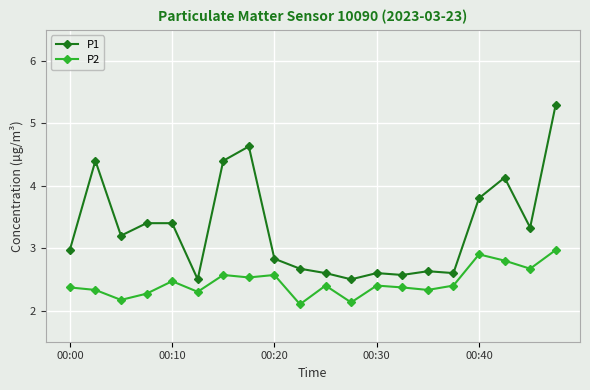

What are all the series names shown in the legend?

P1, P2